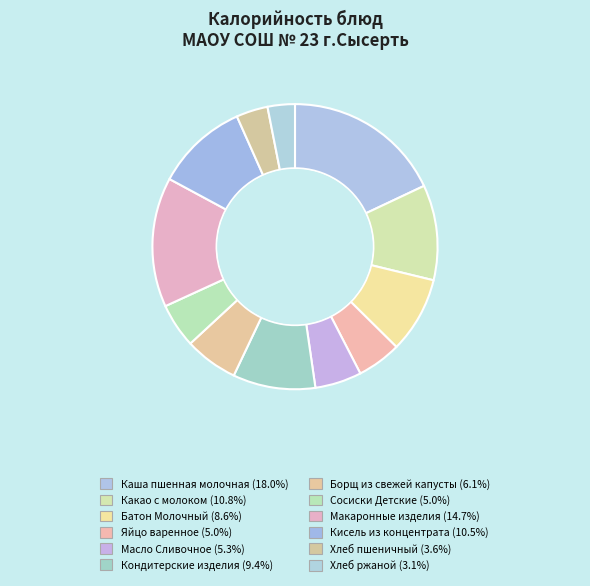

Which slice is the smallest?

Хлеб ржаной